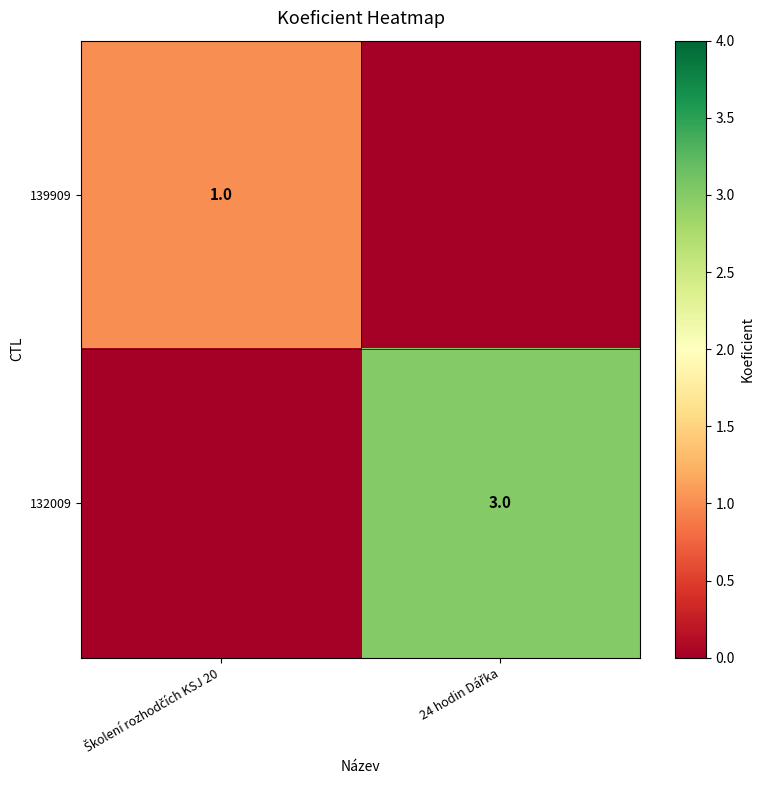

At how many categories does at least one series exceed 0?

2